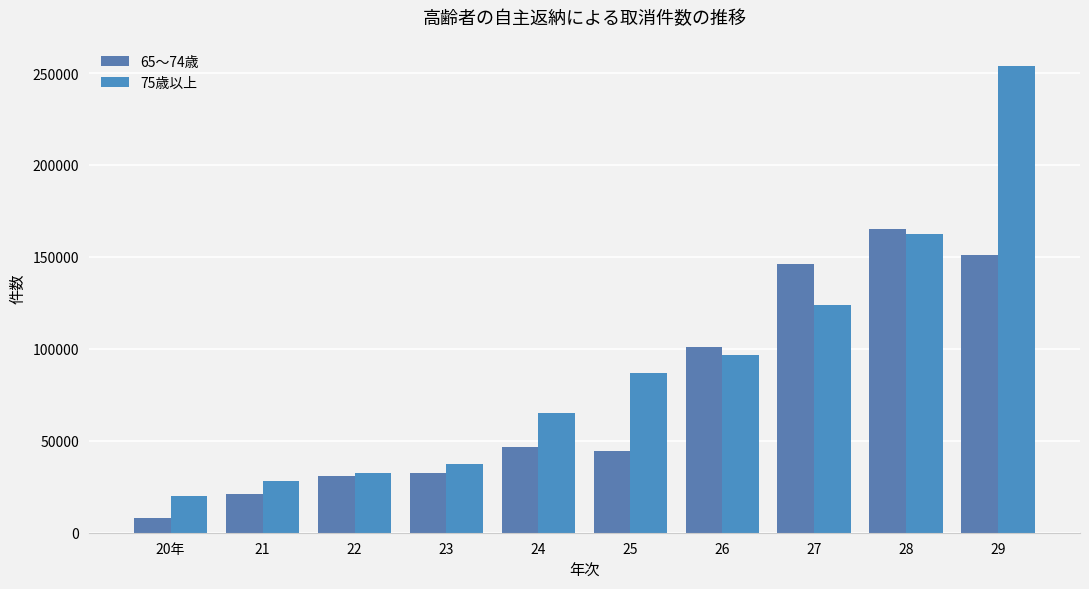

What are all the series names shown in the legend?

65～74歳, 75歳以上